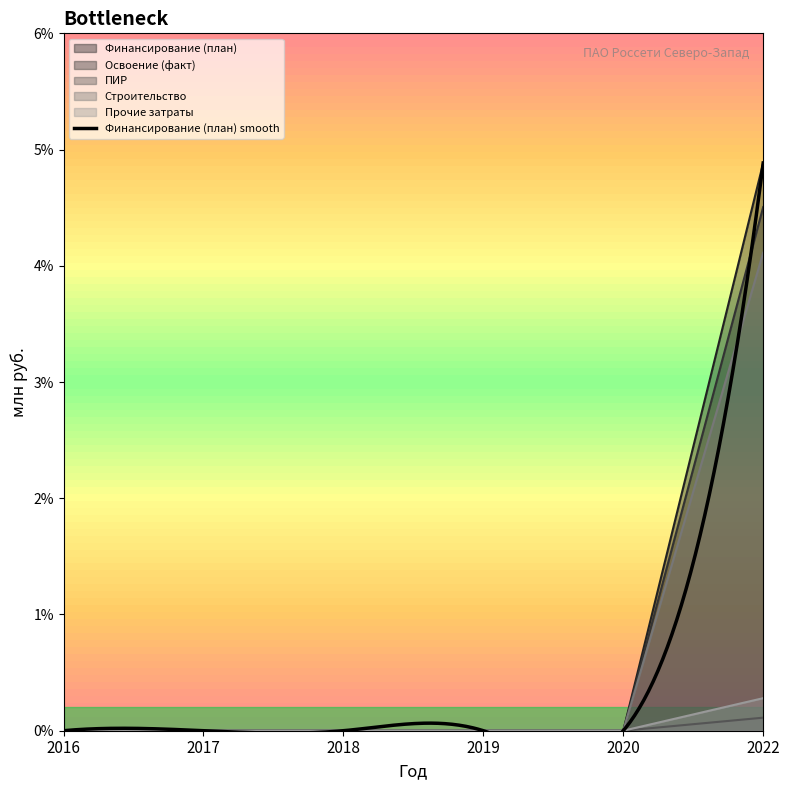

How many data points does each series have?

6